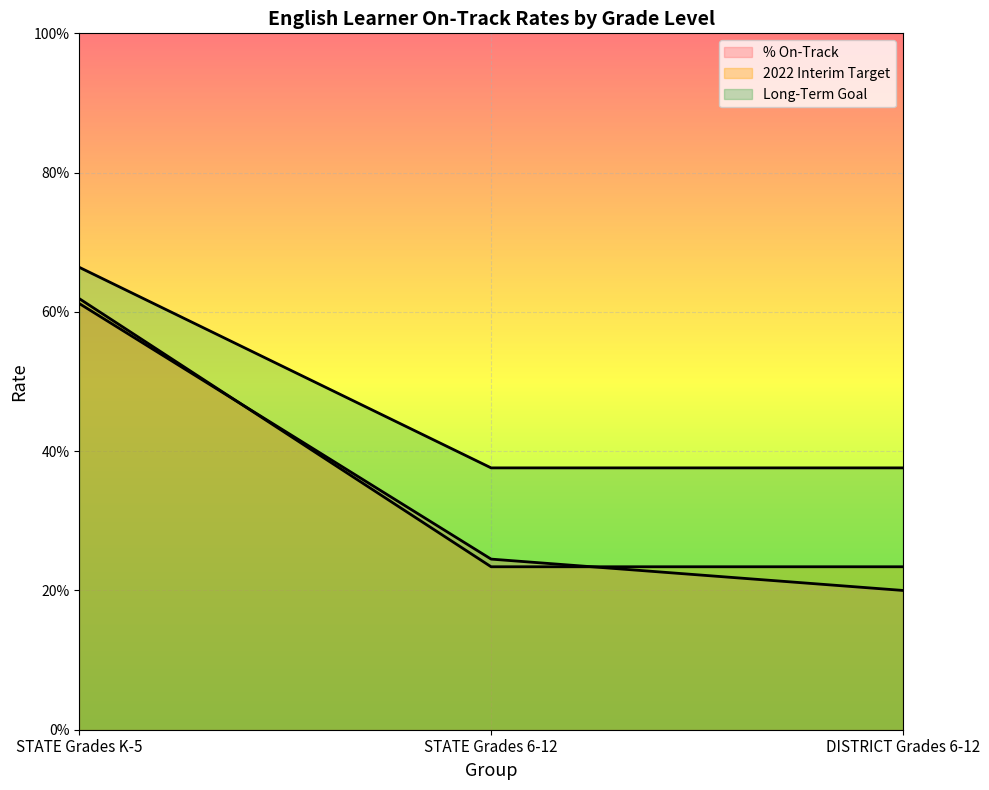

Is it true that Long-Term Goal equals 0.6 at STATE Grades 6-12?

False